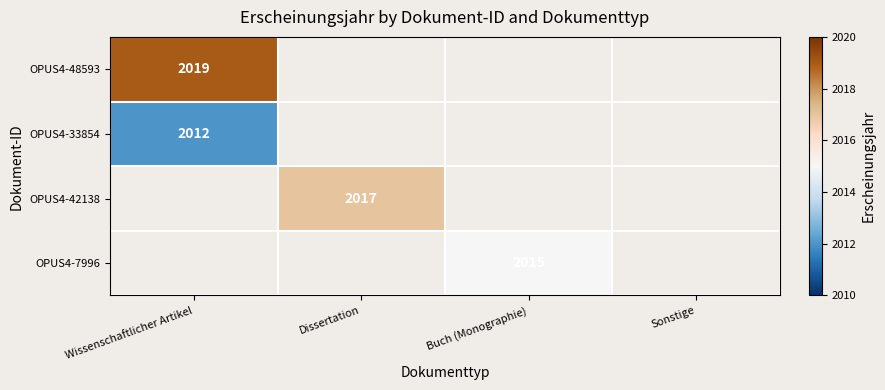

Count the number of categories in the chart.

4